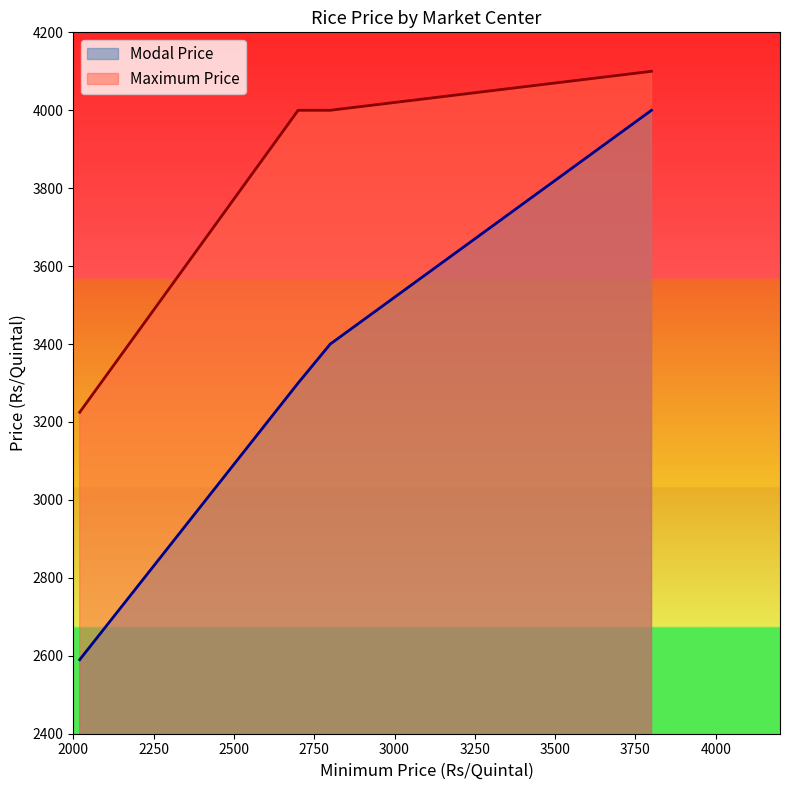

How many values exceed 3400?

1